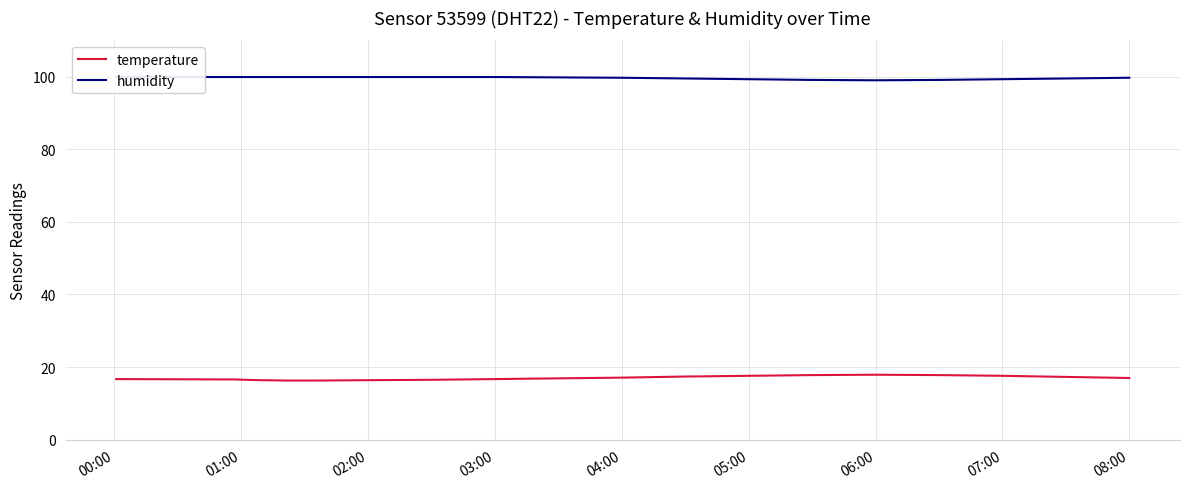

The value of temperature at 08:00 is 6.1. True or false?

False